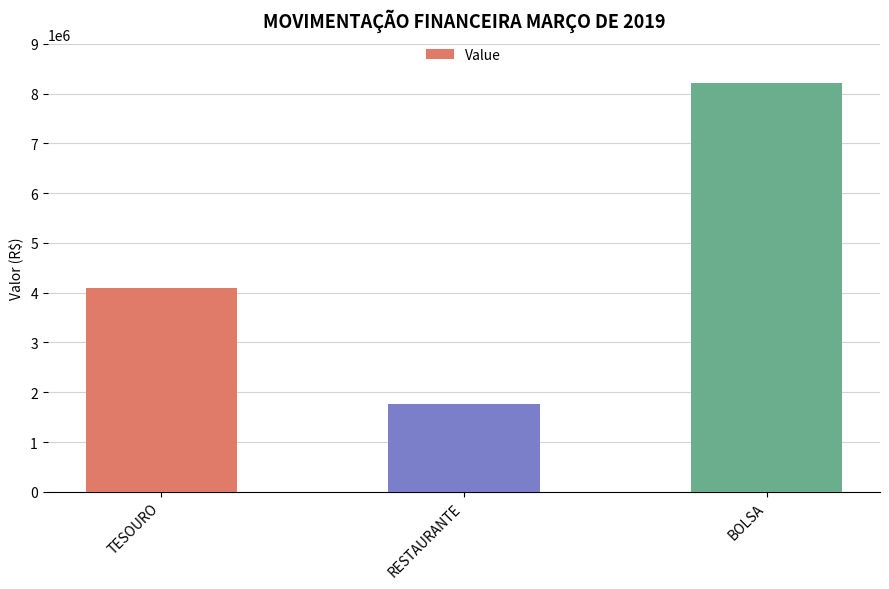

What is the label of the 1st bar from the right?

BOLSA